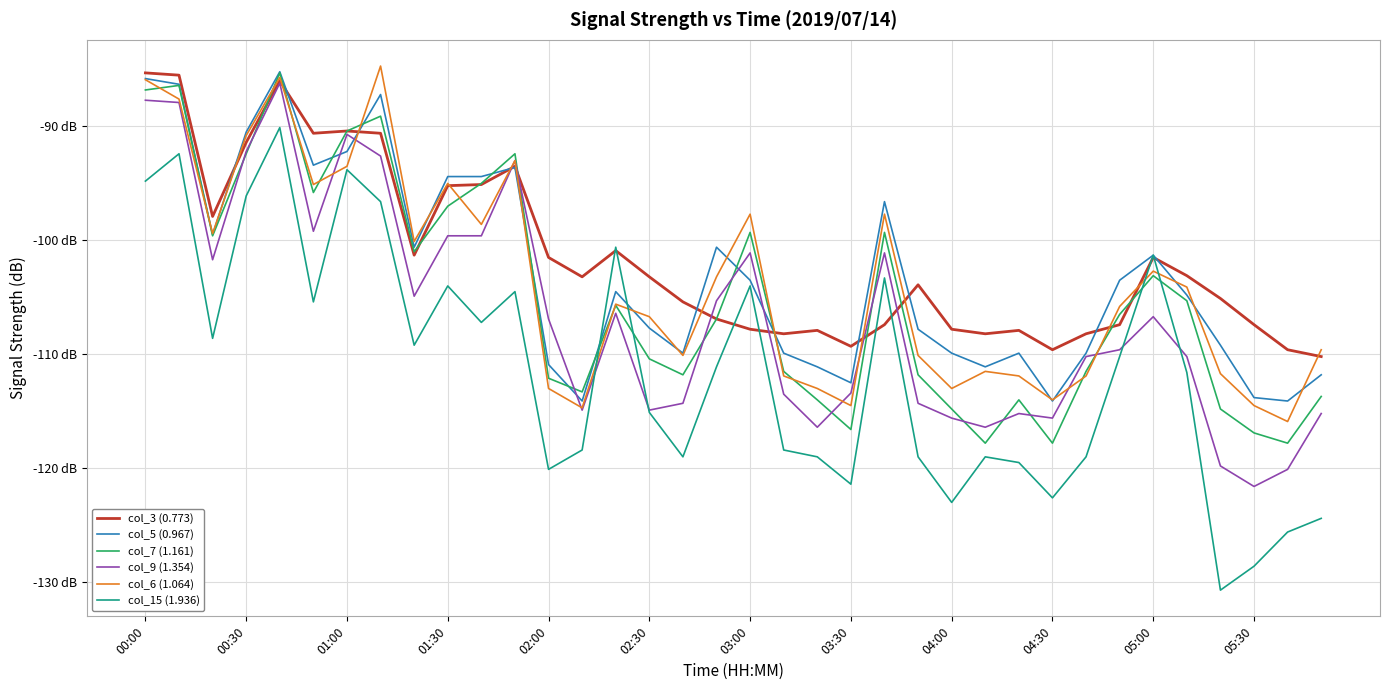

True or false: col_5 (0.967) and col_9 (1.354) intersect in this chart.

True